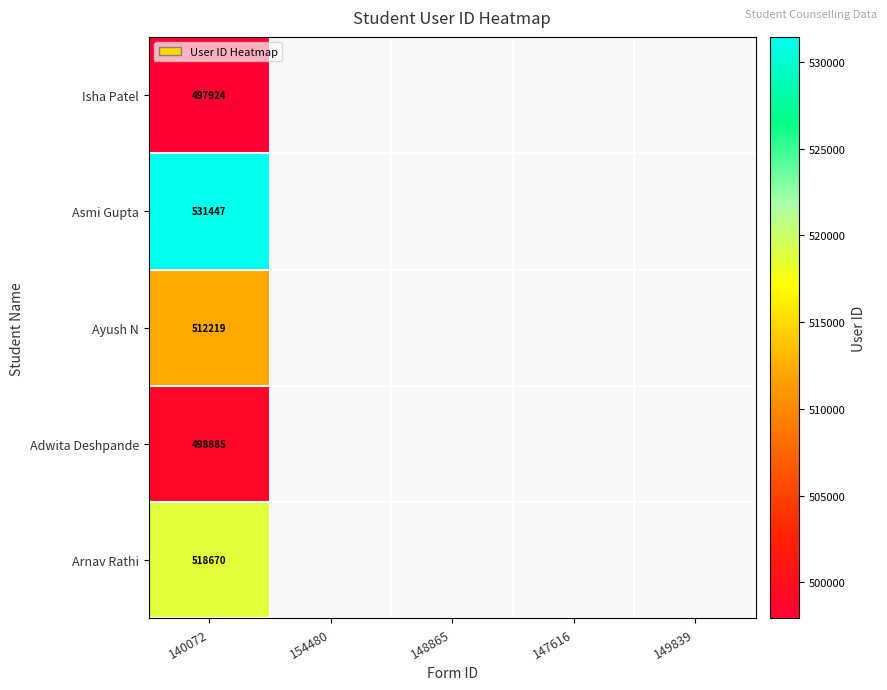

Which has a higher value, 149839 or 140072?

140072